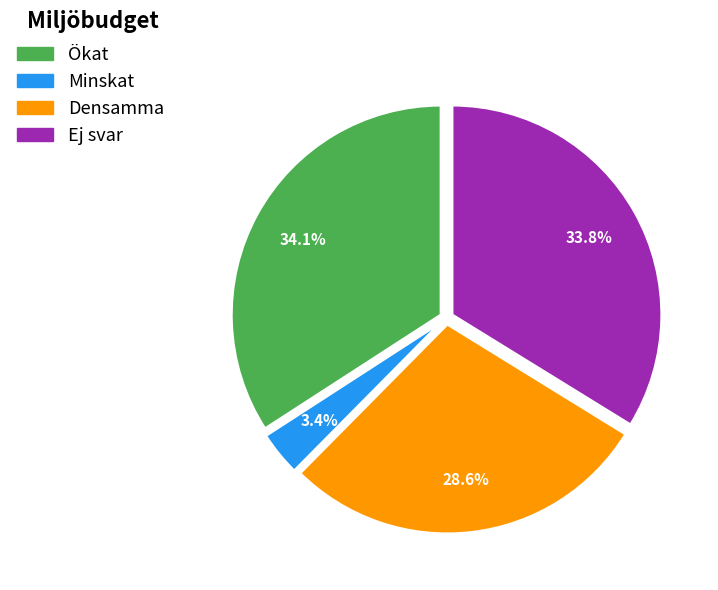

What is the total percentage of Ej svar and Minskat?

37.2%